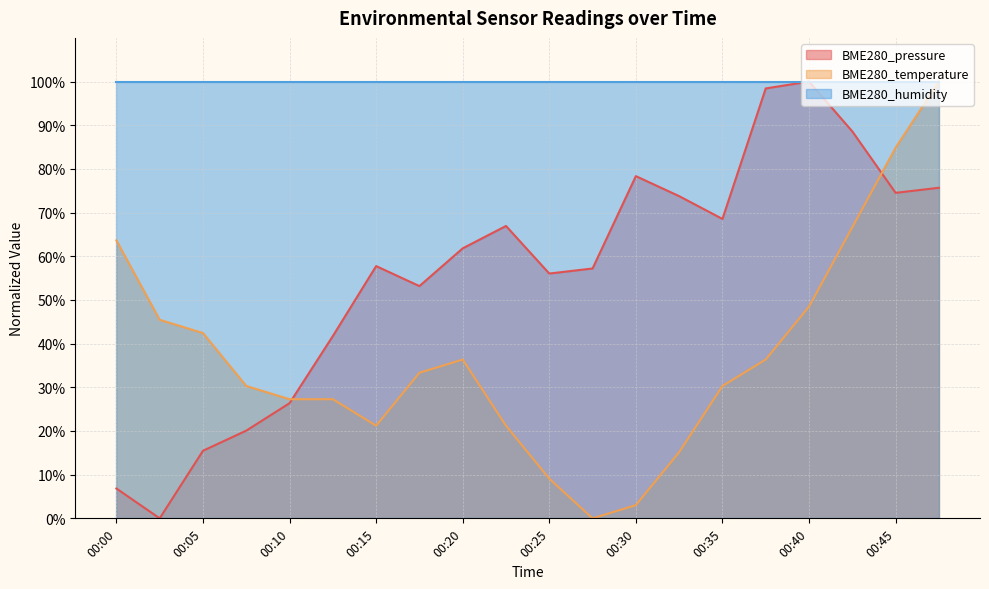

Which series has the widest spread of values?

BME280_pressure